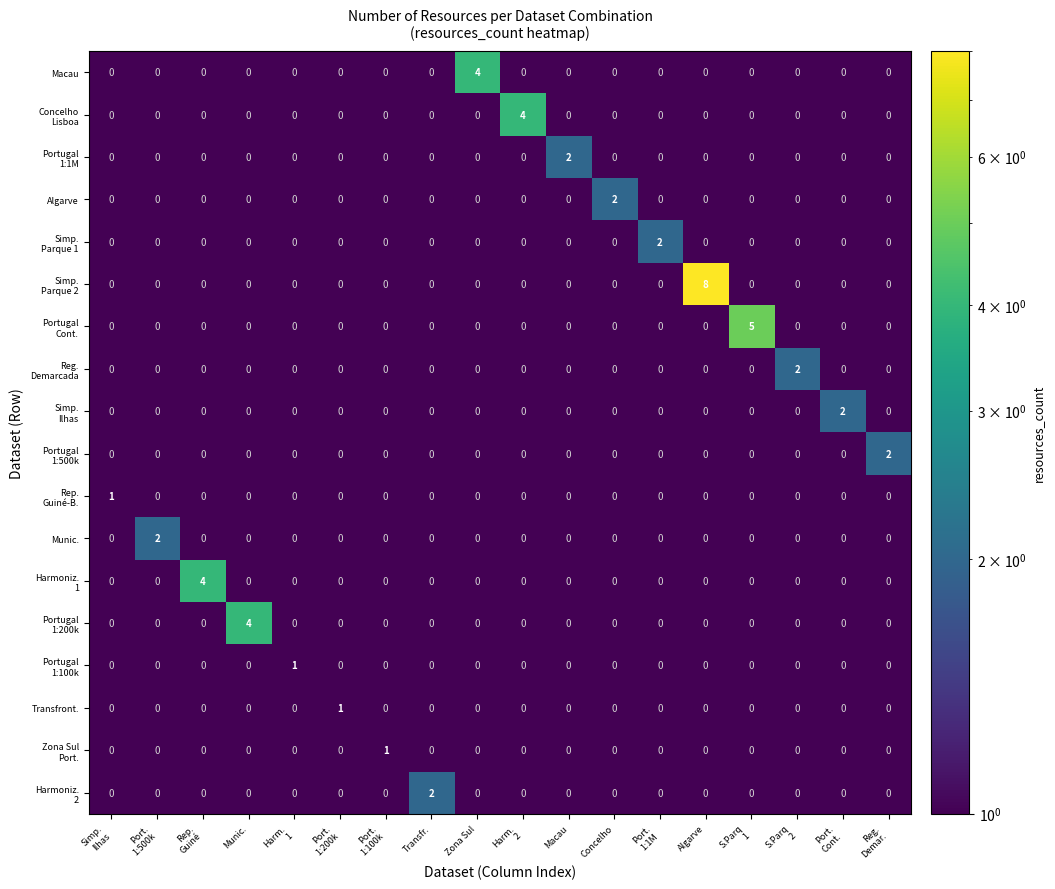

At which category is the sum across all series the highest?

Algarve